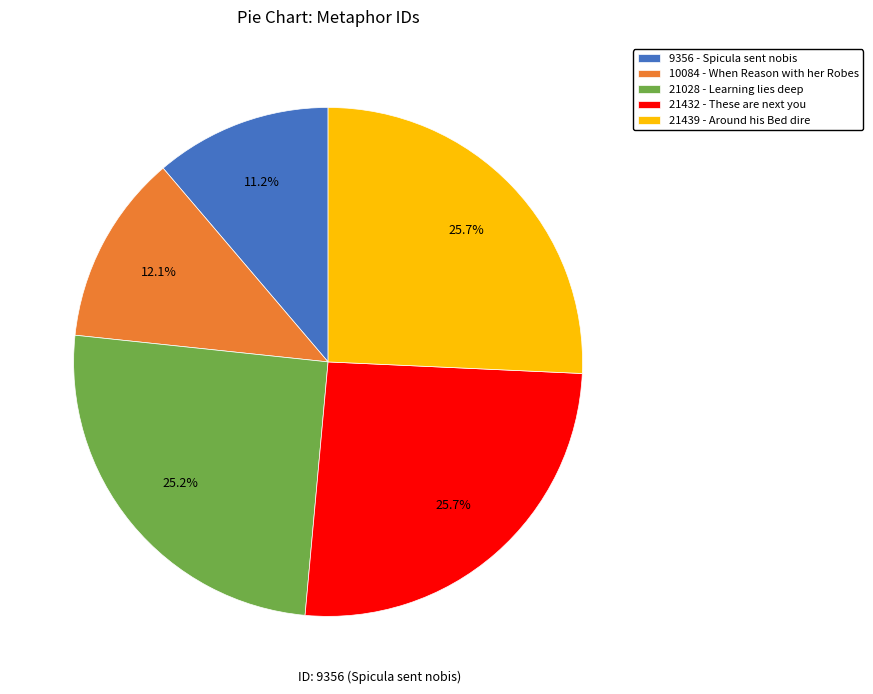

Which slice is the smallest?

9356 - Spicula sent nobis